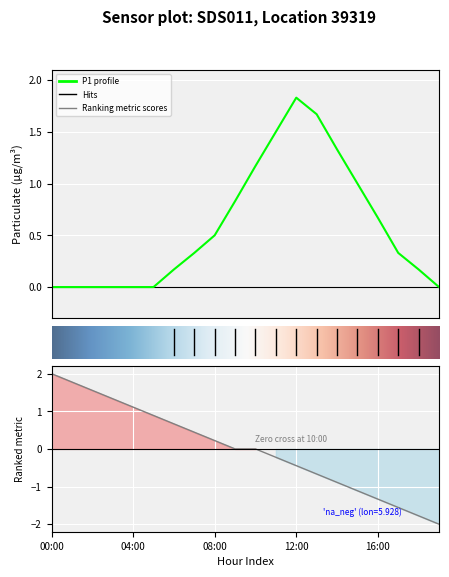

Reading left to right, transcribe all the data shown in this chart.

0.0	0.0	0.0	0.0	0.0	0.0	0.2	0.3	0.5	0.8	1.2	1.5	1.8	1.7	1.3	1.0	0.7	0.3	0.2	0.0